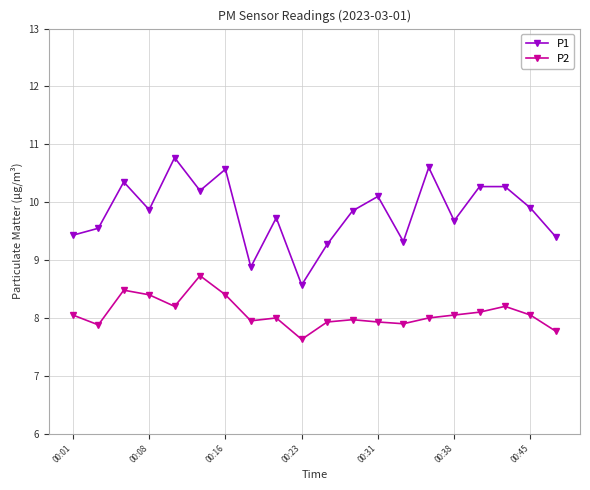

What is the smallest value displayed?

7.6